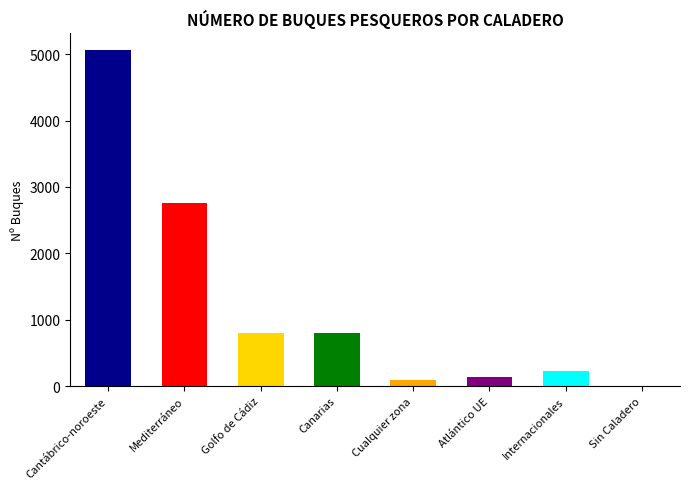

What is the change in value from Cantábrico-noroeste to Canarias?

-4259